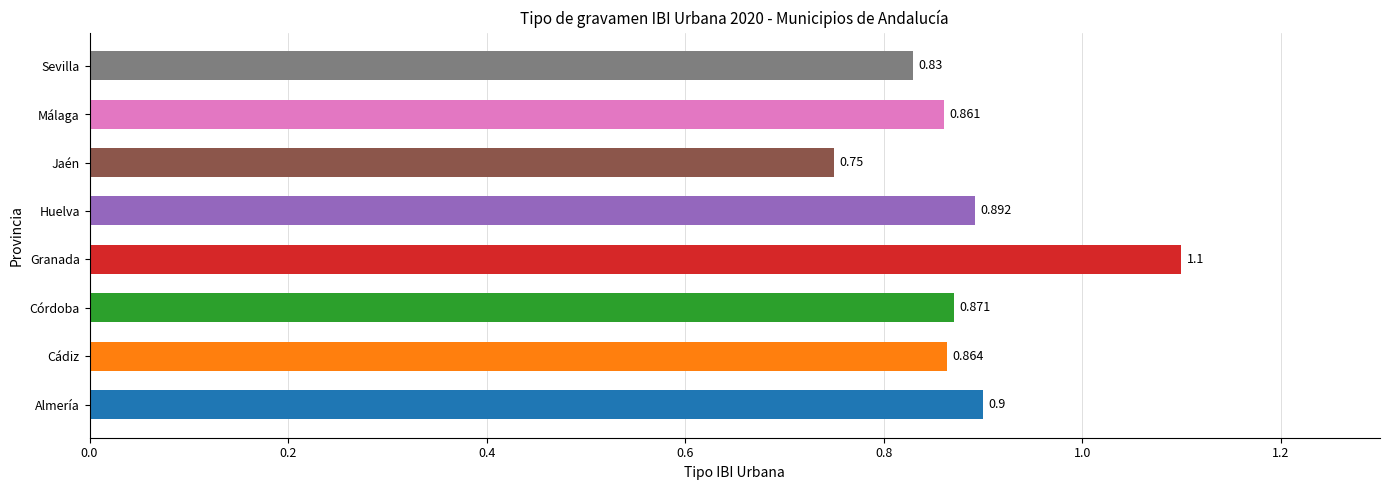

Which label corresponds to the smallest value in the chart?

Jaén